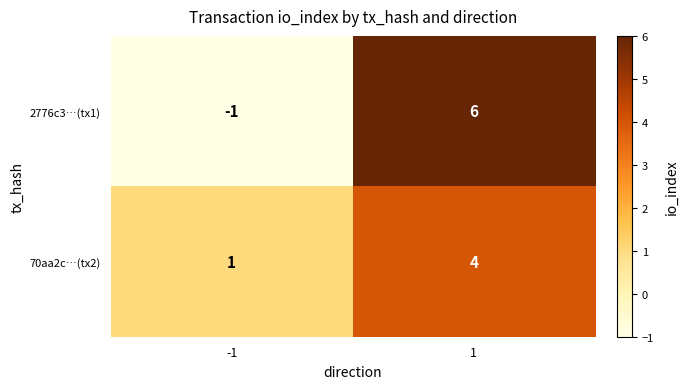

What is the sum of the 2776c3…(tx1) values at 1 and -1?

5